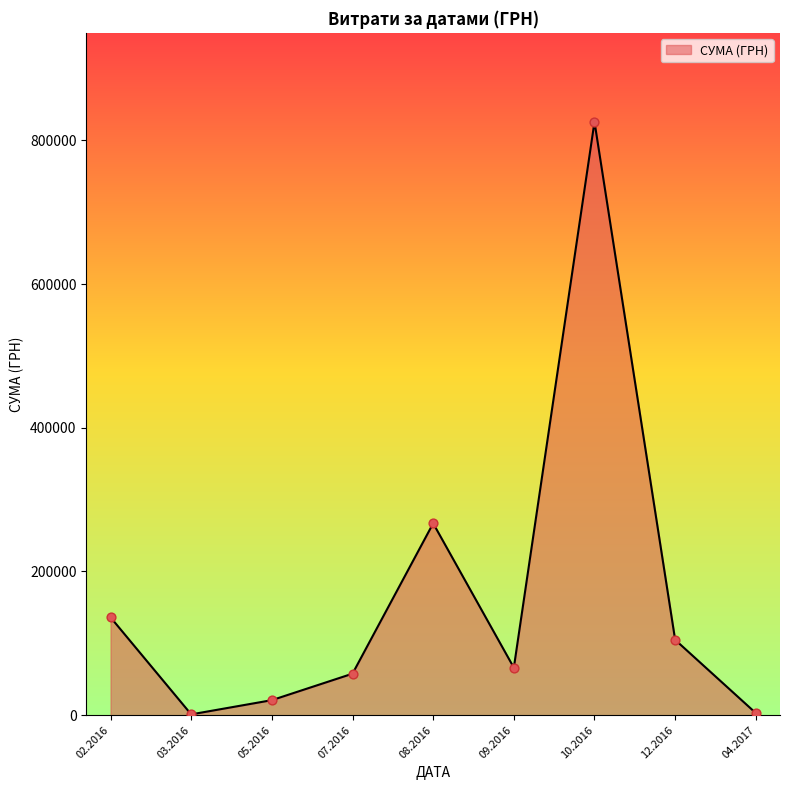

What is the change in value from 07.2016 to 08.2016?

+209222.1